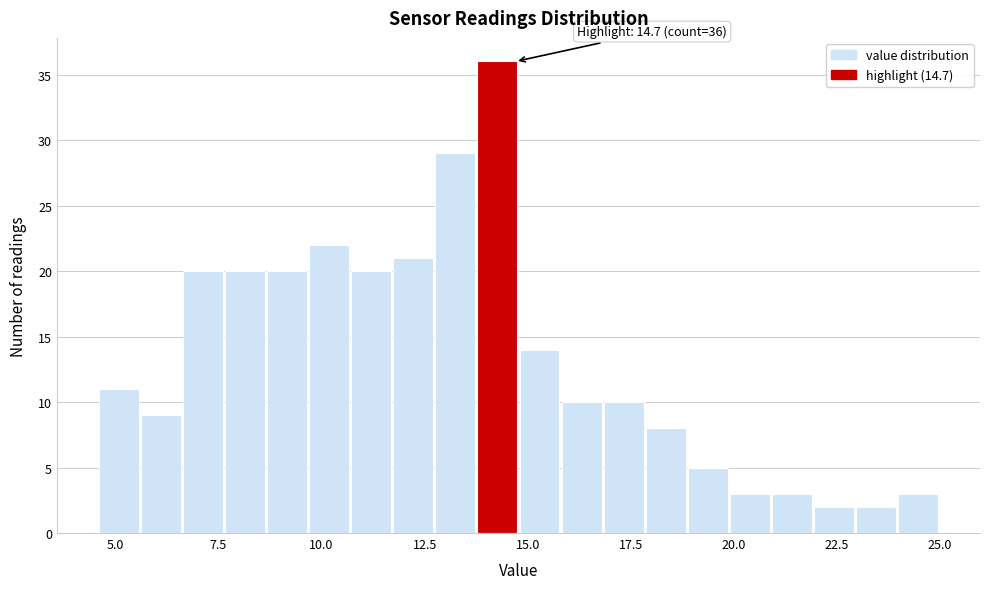

Read against the x-axis, roughly where is the centre of the tallest bar?

14.5